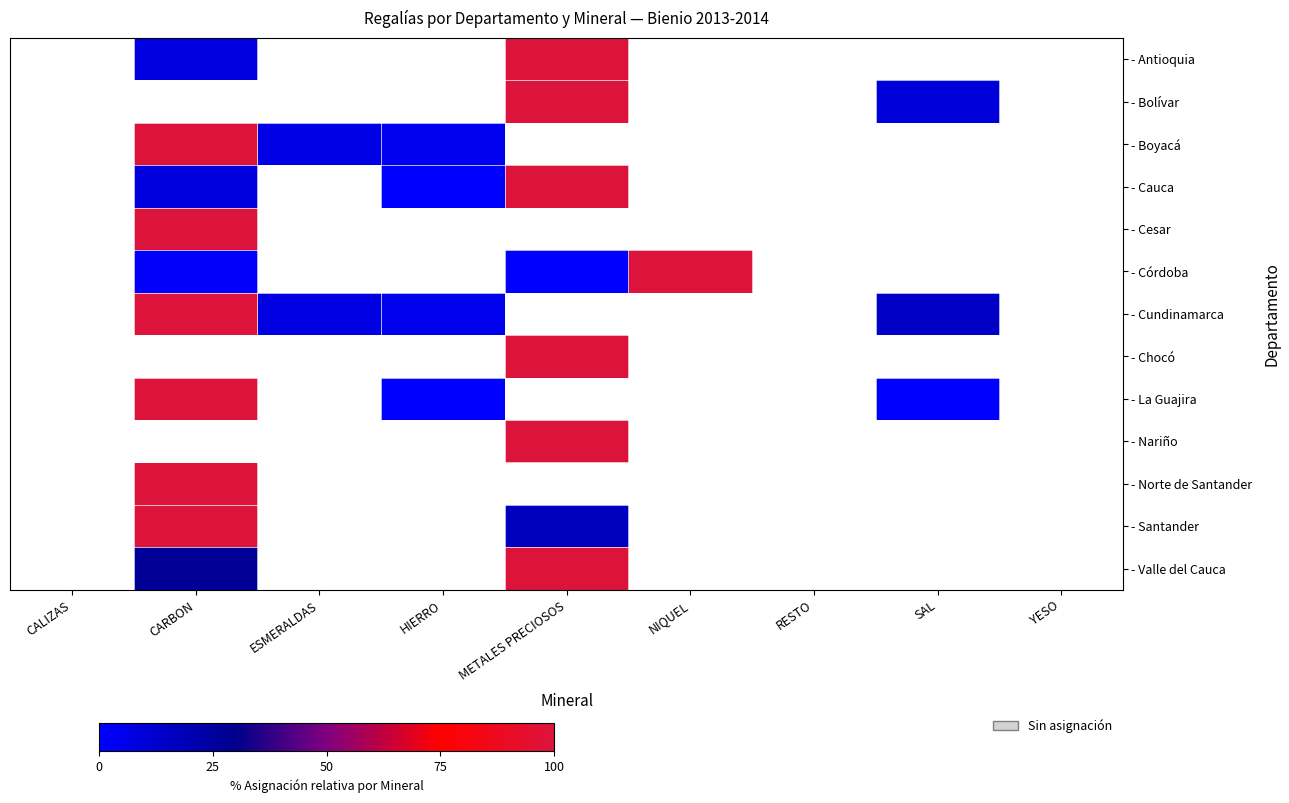

What is the greatest value displayed?

100.0